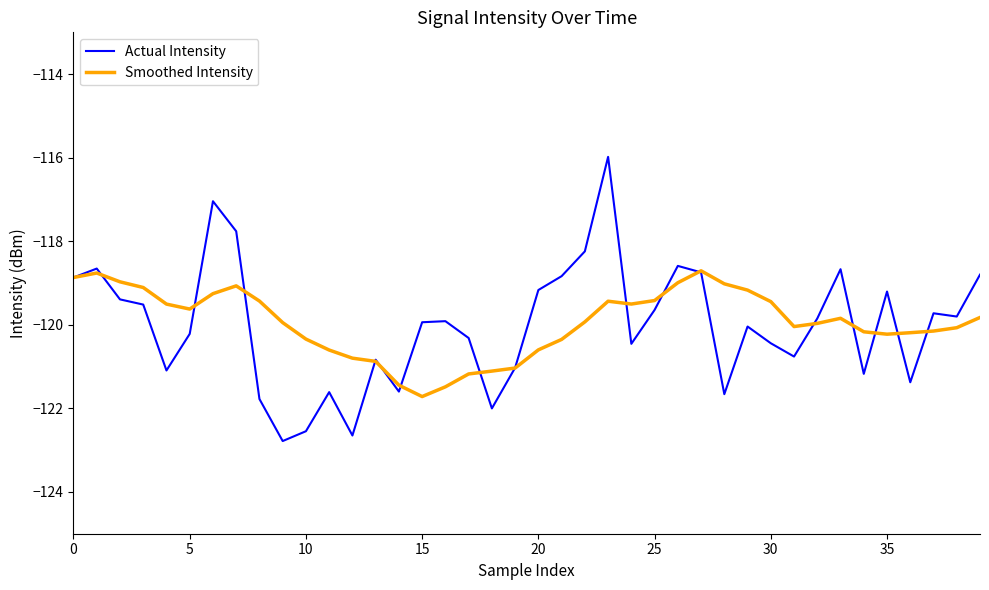

In Actual Intensity, how many points are higher than both neighbors (excluding endpoints)?

11